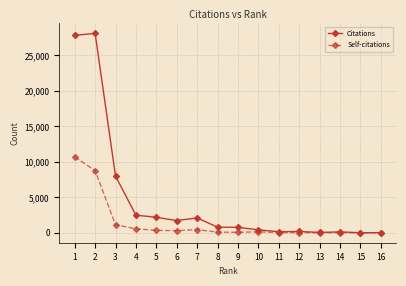

What is the maximum value shown in the chart?

28077